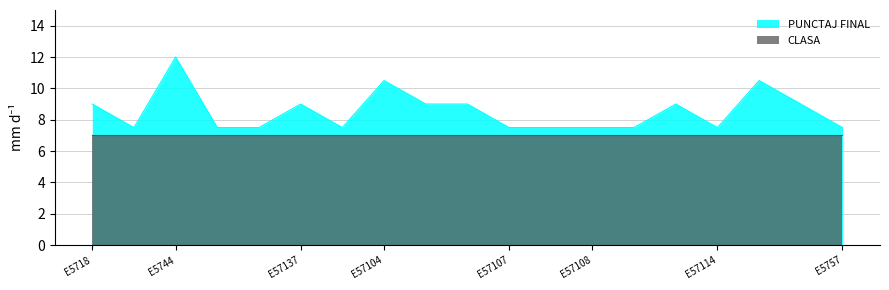

What is the minimum value shown in the chart?

7.0